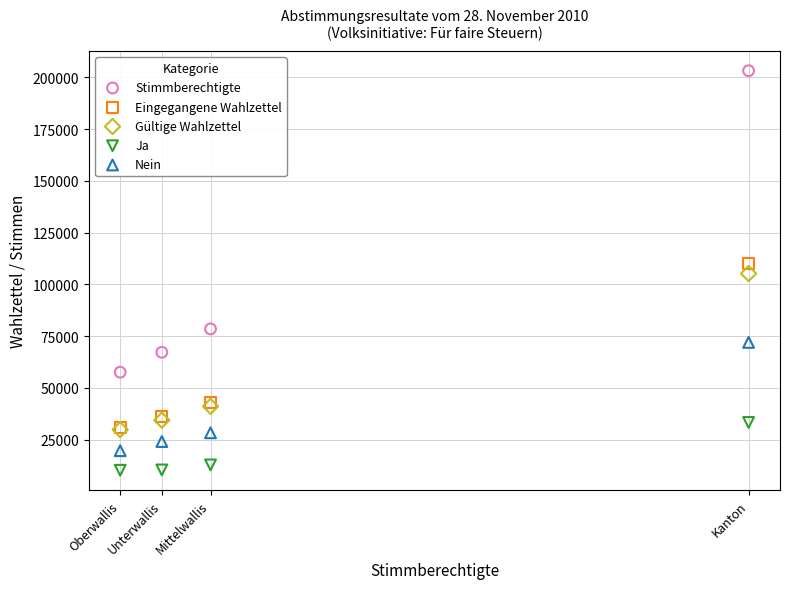

In the Stimmberechtigte series, what Y value is closest to 130350?

78464